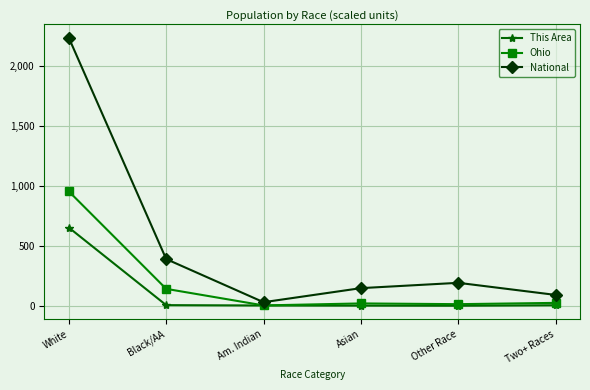

What is the label of the 2nd point from the left?

Black/AA